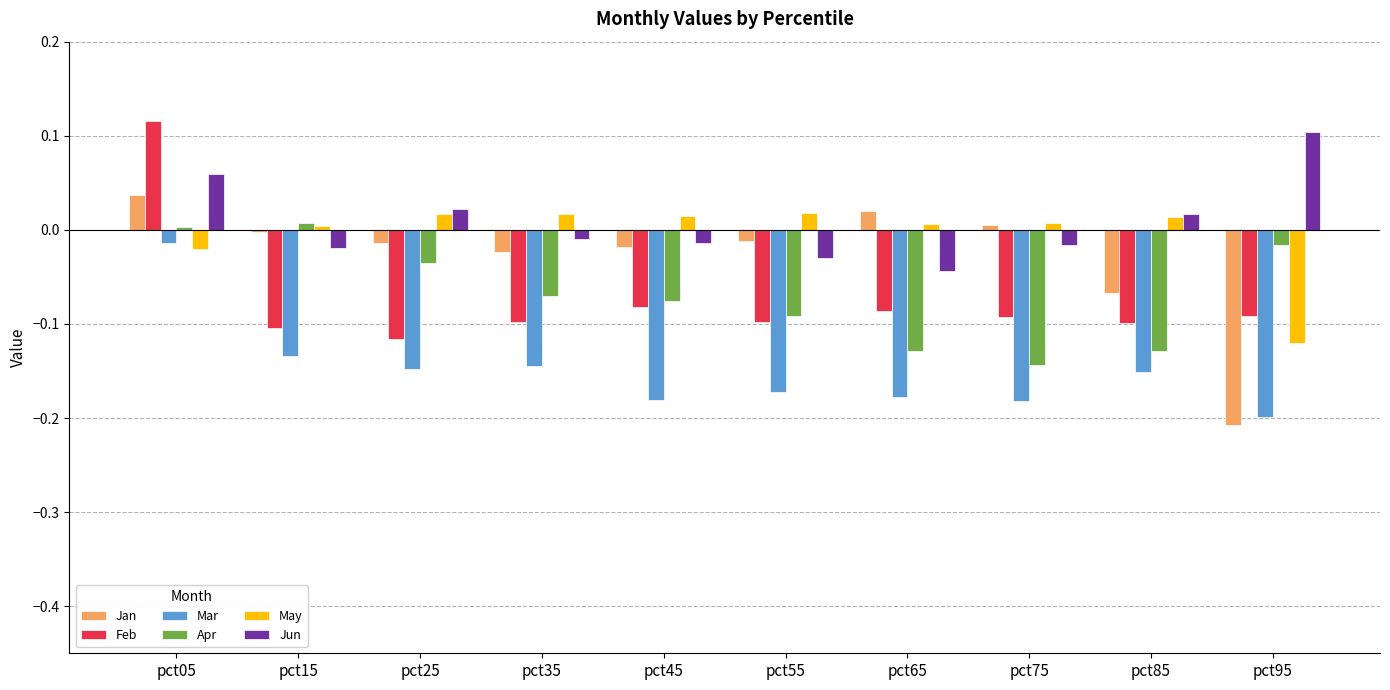

Which series has the largest range (max minus min)?

Jan